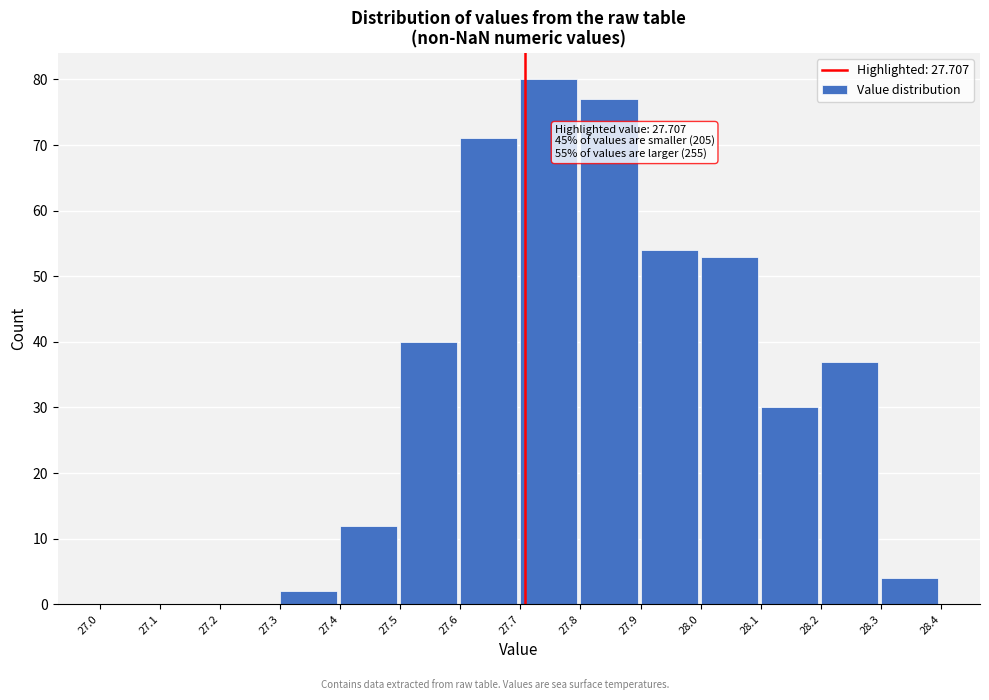

Over which range of the x-axis is the bar tallest?

27.7 to 27.8